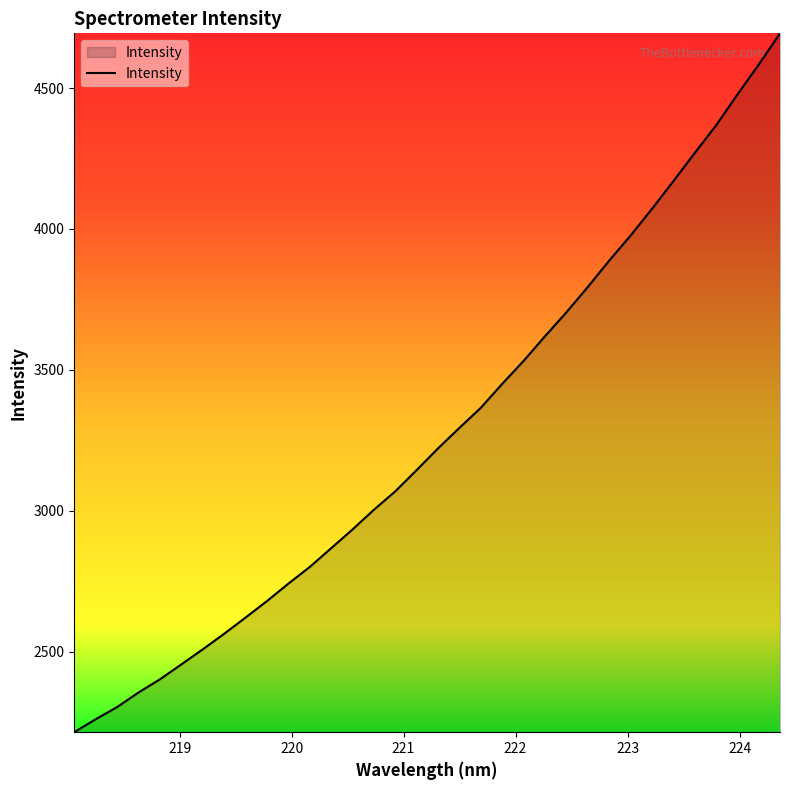

What is the minimum value shown in the chart?

2213.7